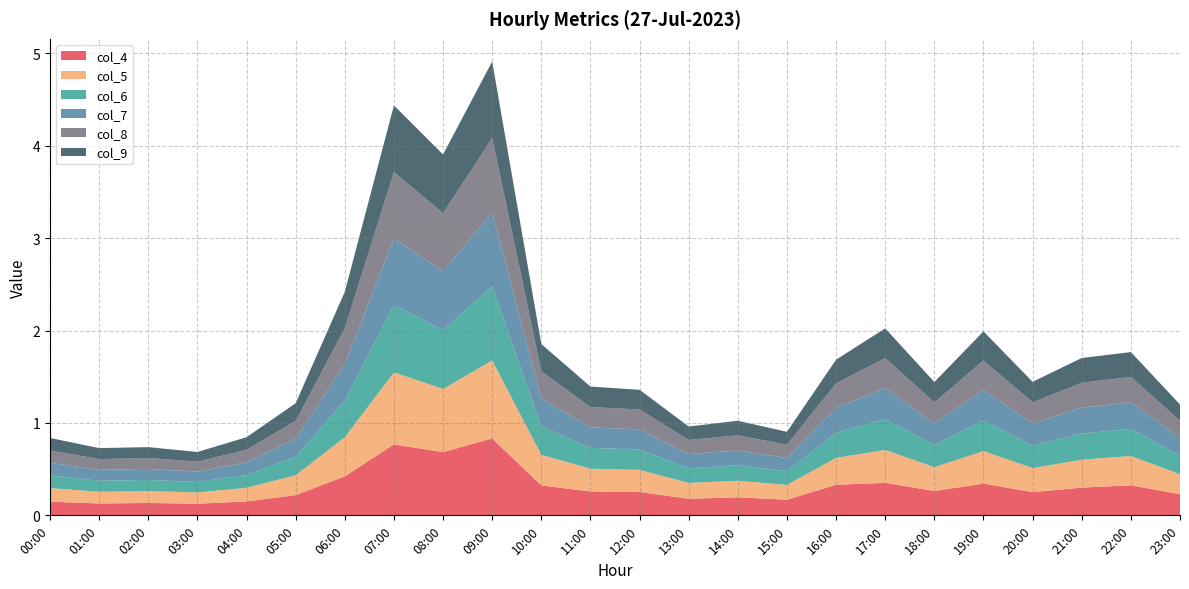

Reading left to right, list all the values displayed in this chart.

col_4: 00:00=0.1	01:00=0.1	02:00=0.1	03:00=0.1	04:00=0.2	05:00=0.2	06:00=0.4	07:00=0.8	08:00=0.7	09:00=0.8	10:00=0.3	11:00=0.3	12:00=0.3	13:00=0.2	14:00=0.2	15:00=0.2	16:00=0.3	17:00=0.4	18:00=0.3	19:00=0.3	20:00=0.3	21:00=0.3	22:00=0.3	23:00=0.2
col_5: 00:00=0.1	01:00=0.1	02:00=0.1	03:00=0.1	04:00=0.1	05:00=0.2	06:00=0.4	07:00=0.8	08:00=0.7	09:00=0.8	10:00=0.3	11:00=0.2	12:00=0.2	13:00=0.2	14:00=0.2	15:00=0.2	16:00=0.3	17:00=0.4	18:00=0.3	19:00=0.4	20:00=0.3	21:00=0.3	22:00=0.3	23:00=0.2
col_6: 00:00=0.1	01:00=0.1	02:00=0.1	03:00=0.1	04:00=0.1	05:00=0.2	06:00=0.4	07:00=0.7	08:00=0.6	09:00=0.8	10:00=0.3	11:00=0.2	12:00=0.2	13:00=0.2	14:00=0.2	15:00=0.1	16:00=0.3	17:00=0.3	18:00=0.2	19:00=0.3	20:00=0.2	21:00=0.3	22:00=0.3	23:00=0.2
col_7: 00:00=0.1	01:00=0.1	02:00=0.1	03:00=0.1	04:00=0.1	05:00=0.2	06:00=0.4	07:00=0.7	08:00=0.6	09:00=0.8	10:00=0.3	11:00=0.2	12:00=0.2	13:00=0.2	14:00=0.2	15:00=0.1	16:00=0.3	17:00=0.3	18:00=0.2	19:00=0.3	20:00=0.2	21:00=0.3	22:00=0.3	23:00=0.2
col_8: 00:00=0.1	01:00=0.1	02:00=0.1	03:00=0.1	04:00=0.1	05:00=0.2	06:00=0.4	07:00=0.7	08:00=0.6	09:00=0.8	10:00=0.3	11:00=0.2	12:00=0.2	13:00=0.2	14:00=0.2	15:00=0.1	16:00=0.3	17:00=0.3	18:00=0.2	19:00=0.3	20:00=0.2	21:00=0.3	22:00=0.3	23:00=0.2
col_9: 00:00=0.1	01:00=0.1	02:00=0.1	03:00=0.1	04:00=0.1	05:00=0.2	06:00=0.4	07:00=0.7	08:00=0.6	09:00=0.8	10:00=0.3	11:00=0.2	12:00=0.2	13:00=0.1	14:00=0.2	15:00=0.1	16:00=0.3	17:00=0.3	18:00=0.2	19:00=0.3	20:00=0.2	21:00=0.3	22:00=0.3	23:00=0.2